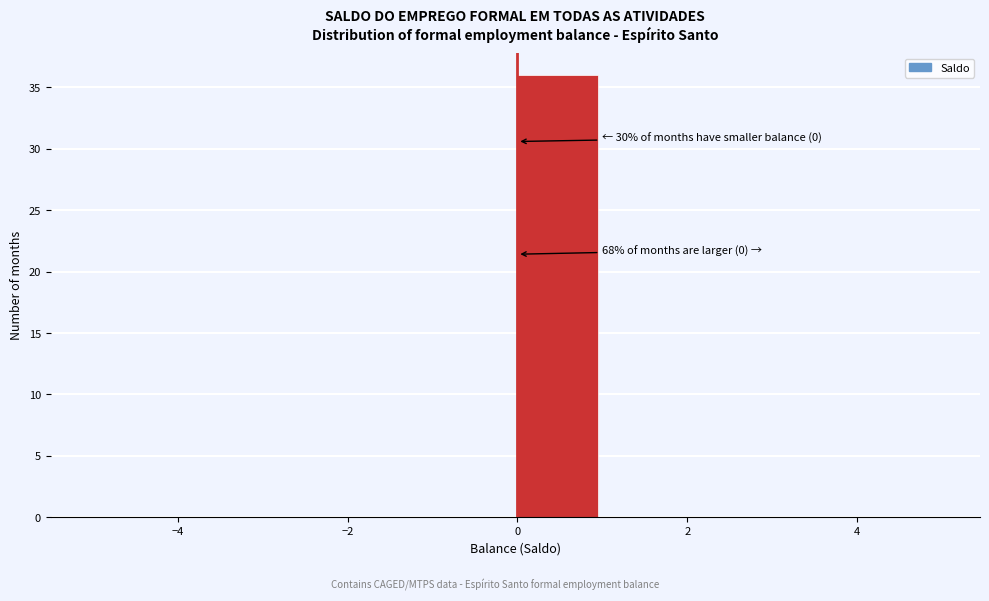

Over which range of the x-axis is the bar tallest?

0 to 1